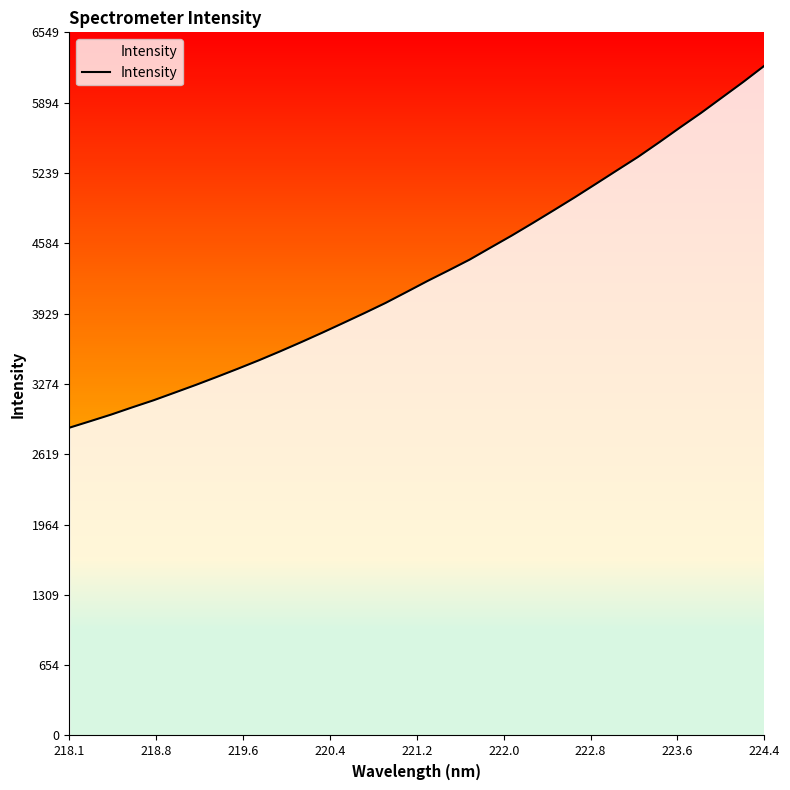

What is the average value?

4309.7